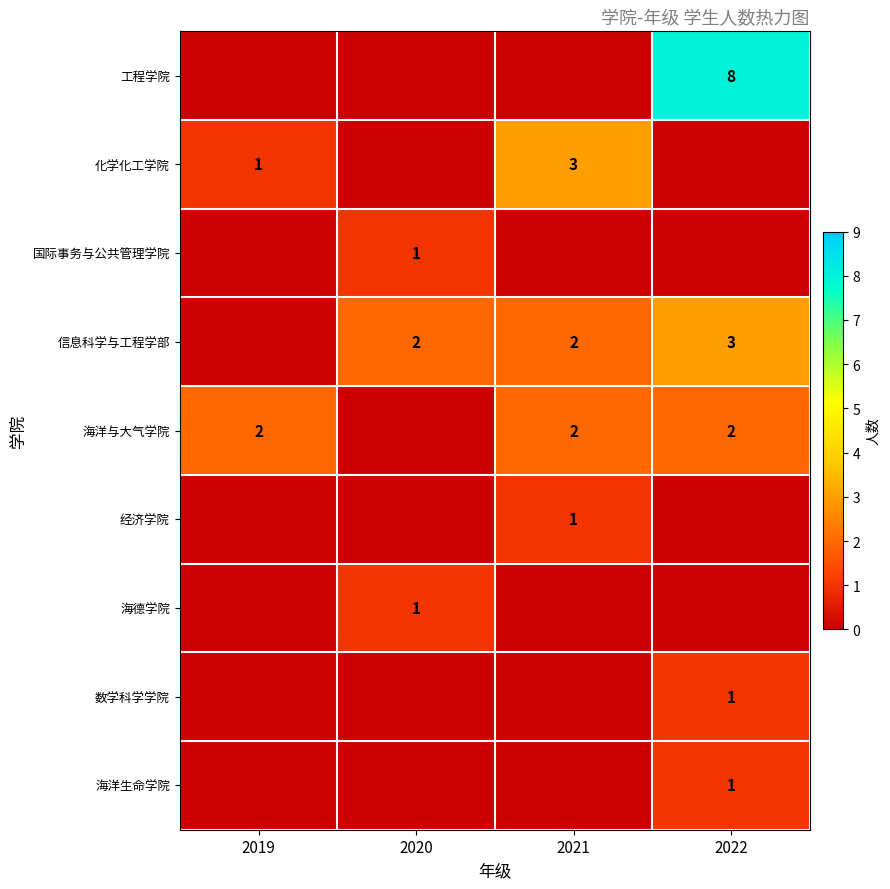

What is the sum of the 信息科学与工程学部 values at 2020 and 2022?

5